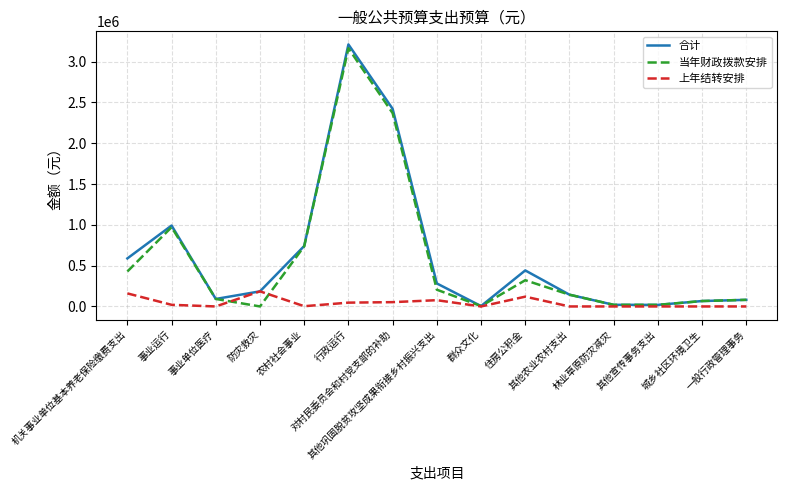

Where is 上年结转安排 nearest to the value 92500?

其他巩固脱贫攻坚成果衔接乡村振兴支出